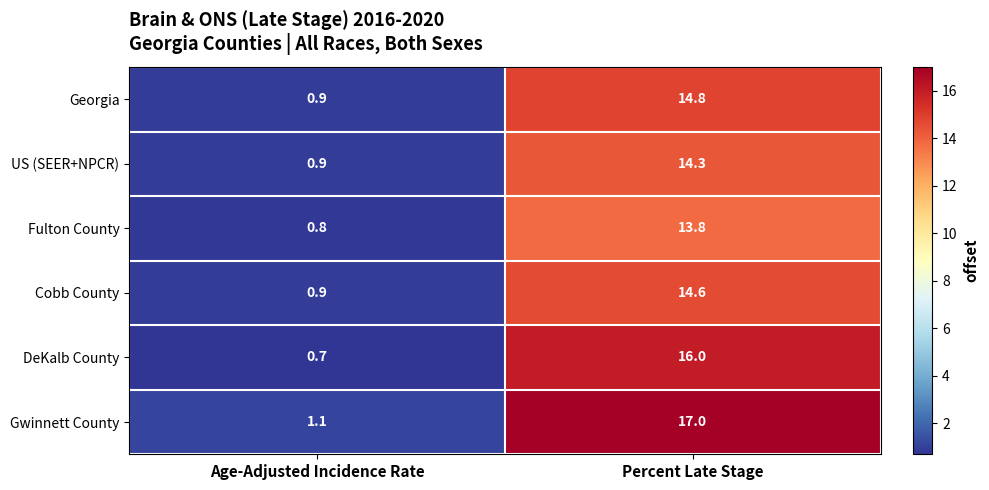

What is the highest value of the DeKalb County series?

16.0